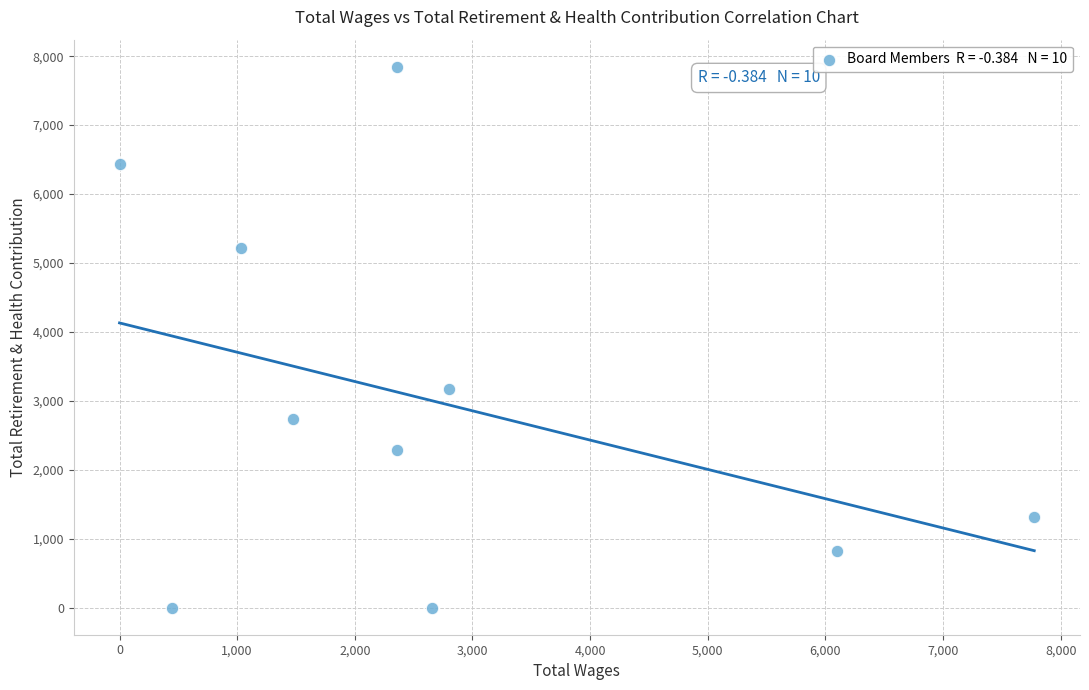

What is the average X value?

2698